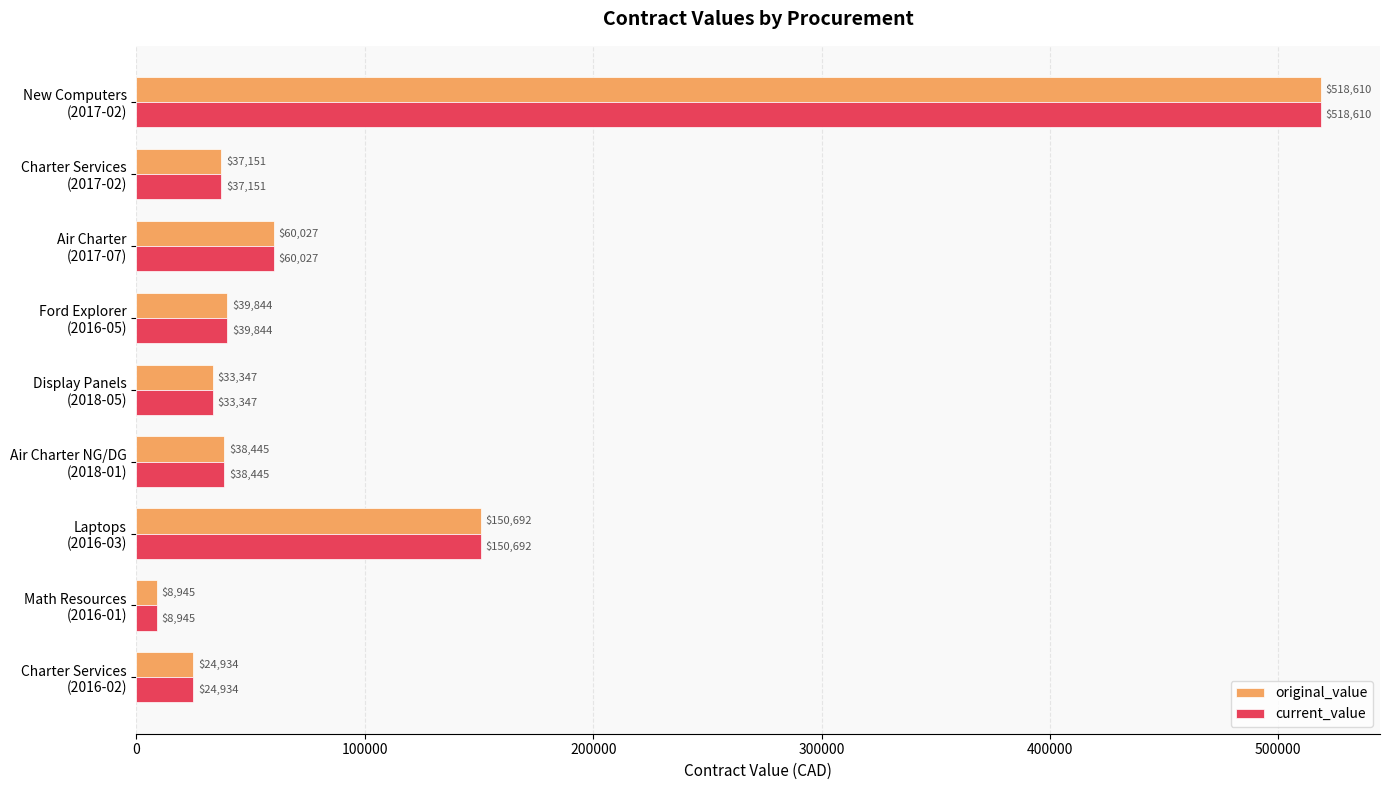

What is the greatest value displayed?

518610.0